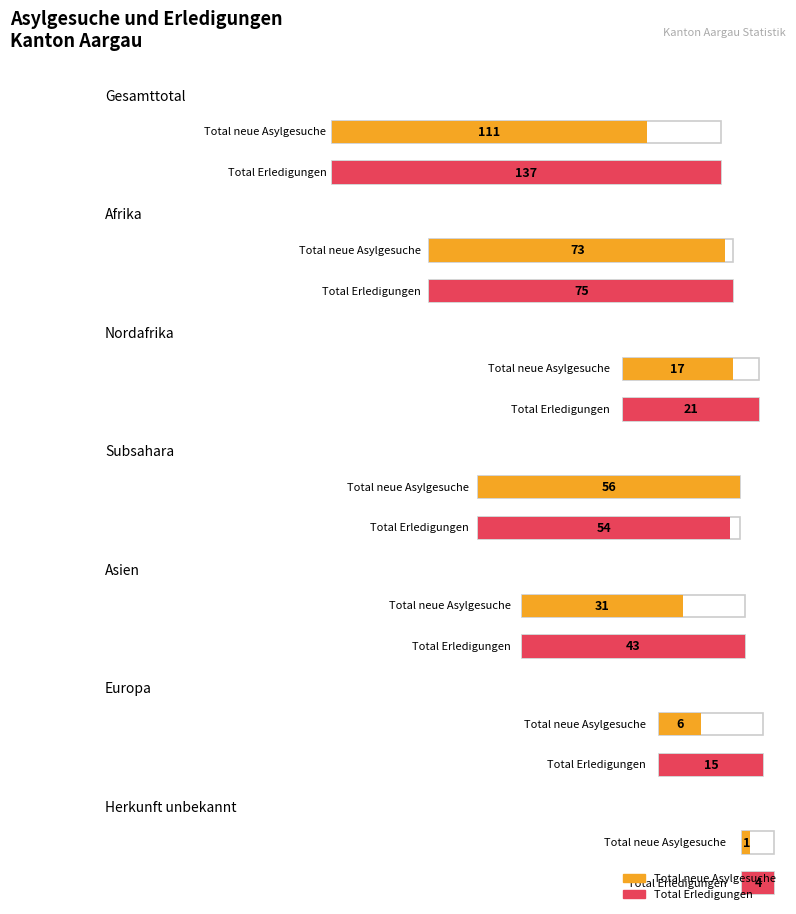

At which category does the chart reach its peak across all series?

Gesamttotal